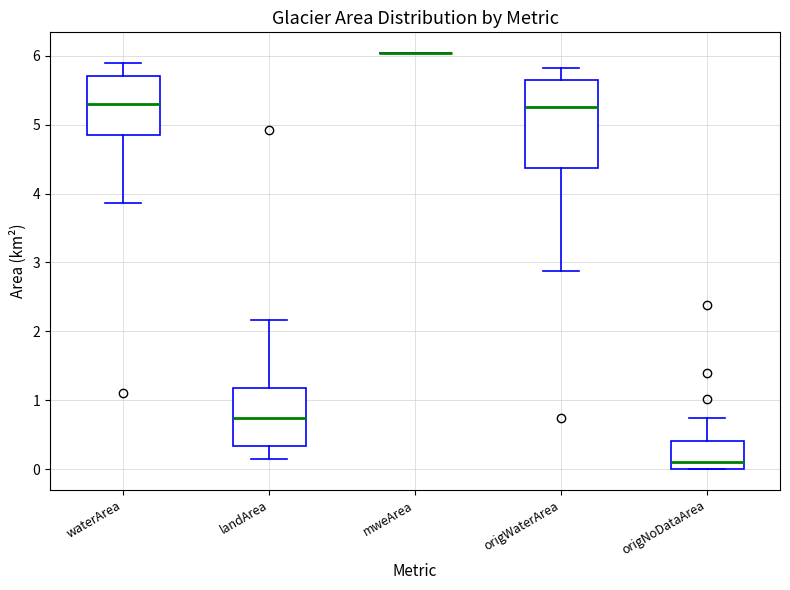

Reading left to right, read every box against the y-axis: the position of its median line, the range the box covers, and the ends of its whiskers. The values are not printed on the chart, so give them approximately, as read against the axis.

waterArea: median 5.3, box 4.9 to 5.7, whiskers 3.9 to 5.9
landArea: median 0.7, box 0.3 to 1.2, whiskers 0.1 to 2.2
mweArea: box collapsed to a line at 6.0, whiskers 6.0 to 6.0
origWaterArea: median 5.3, box 4.4 to 5.7, whiskers 2.9 to 5.8
origNoDataArea: median 0.1, box 0.0 to 0.4, whiskers 0.0 to 0.7